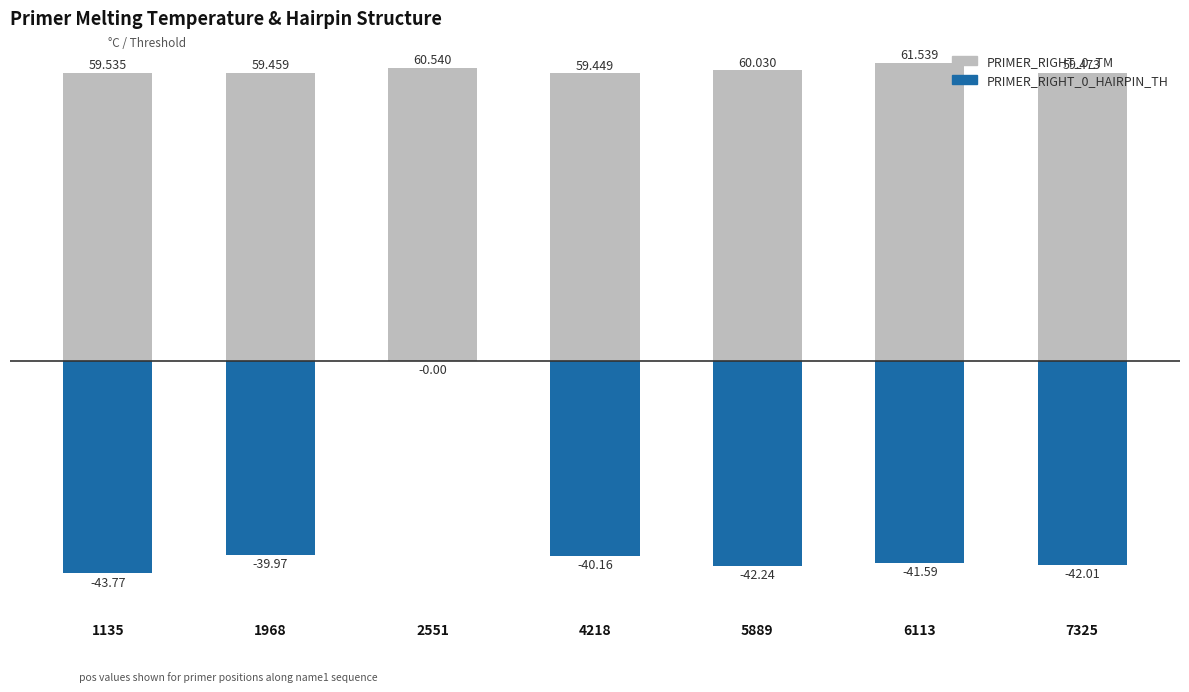

Reading right to left, what are all the values shown in this chart?

PRIMER_RIGHT_0_TM: 7325=59.5	6113=61.5	5889=60.0	4218=59.4	2551=60.5	1968=59.5	1135=59.5
PRIMER_RIGHT_0_HAIRPIN_TH: 7325=-42.0	6113=-41.6	5889=-42.2	4218=-40.2	2551=0.0	1968=-40.0	1135=-43.8